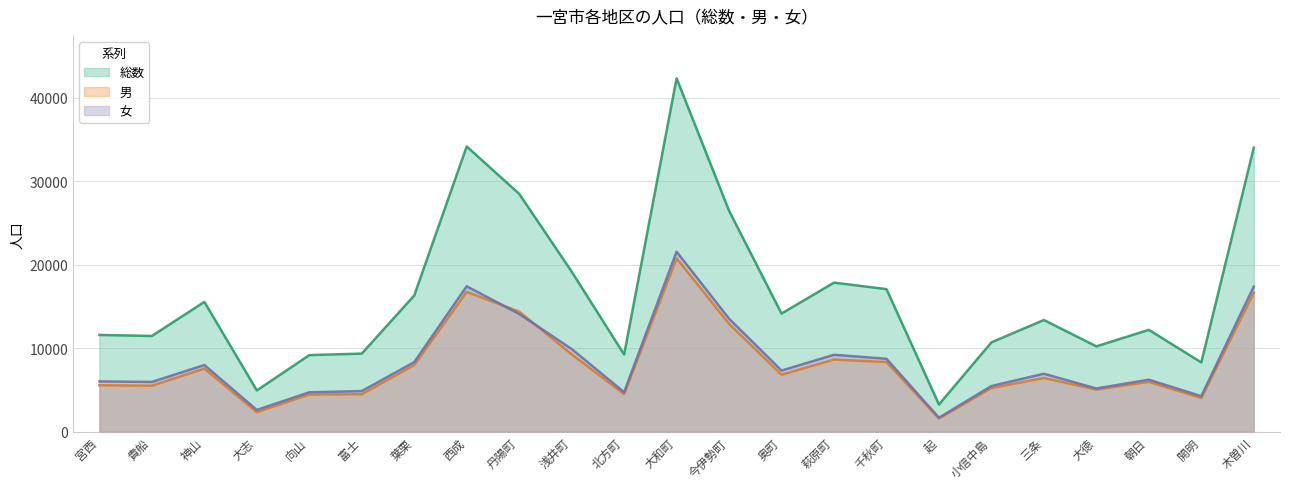

Which category has the highest value in the 男 series?

大和町